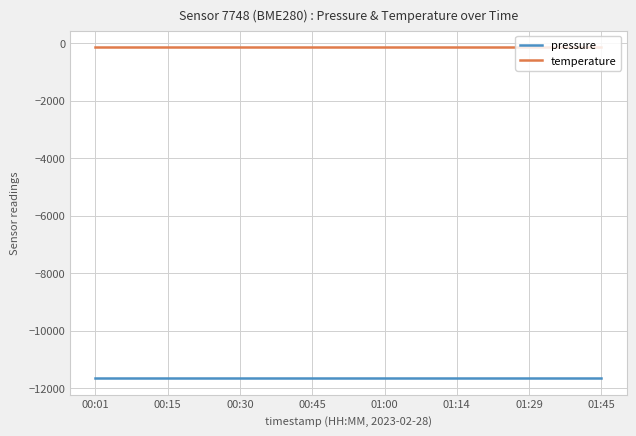

What is the minimum value for temperature?

-142.3